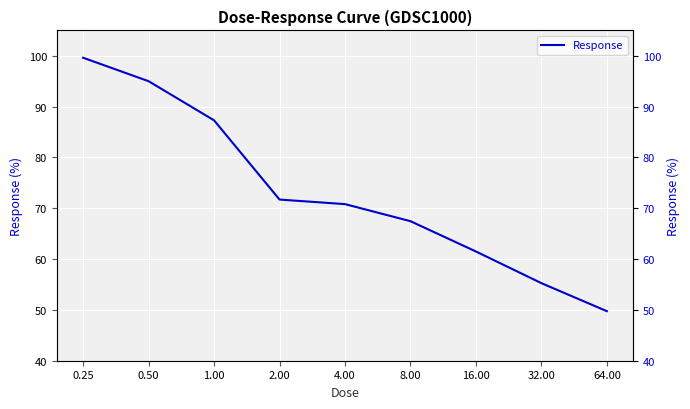

What is the sum of all values?

658.4